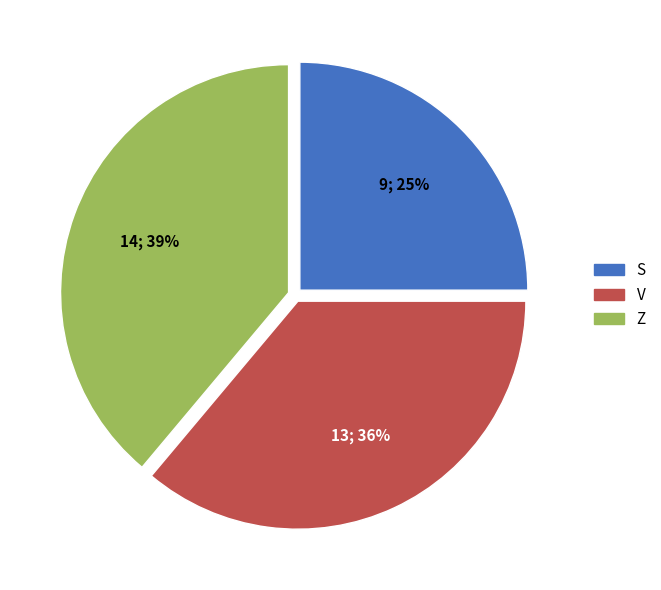

To the nearest percent, what percentage of the pie is Z?

39%